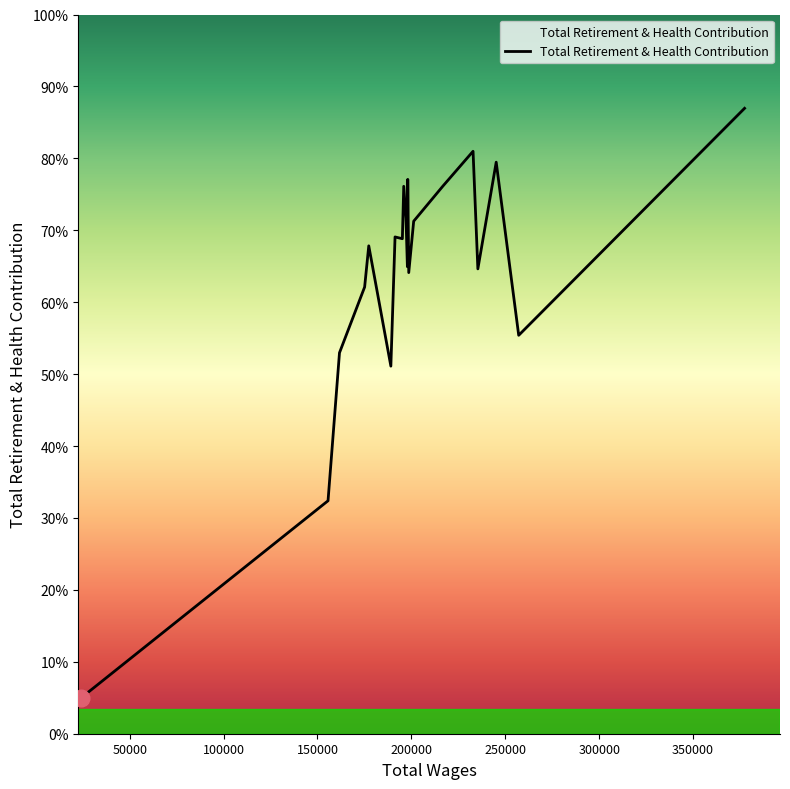

Does the chart display data point markers on the line(s)?

No